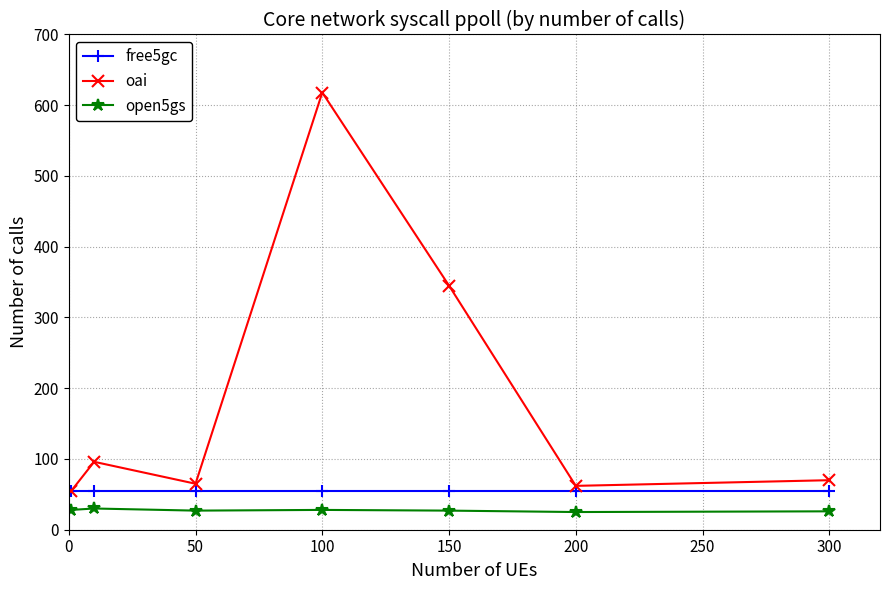

How many data points in oai are less than 70?

3